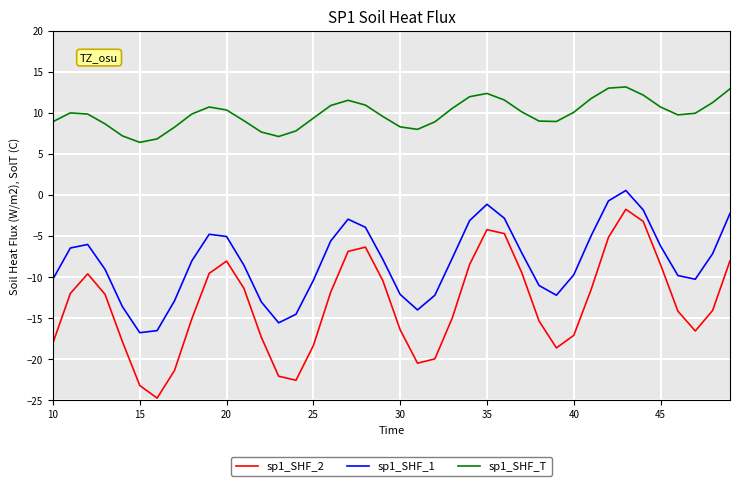

Which series has the widest spread of values?

sp1_SHF_2